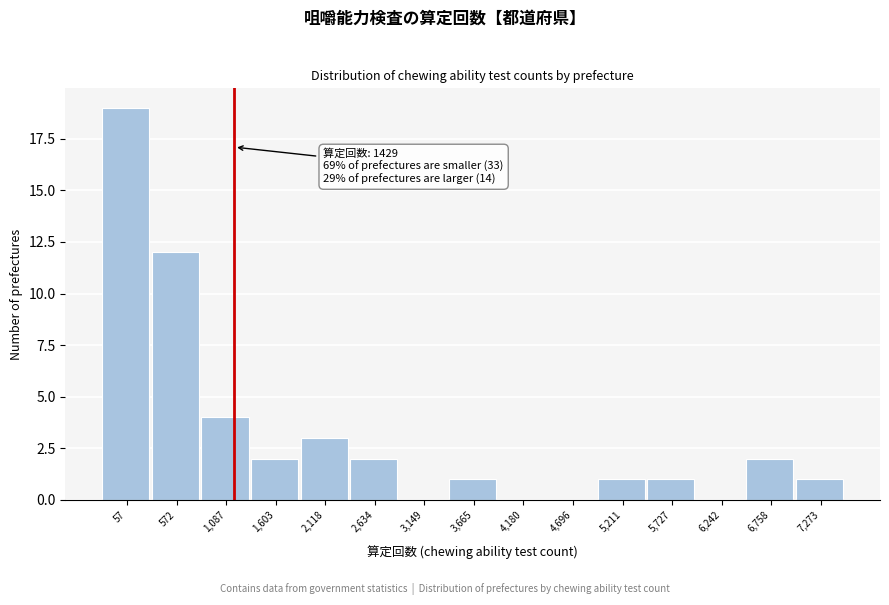

Reading right to left, transcribe all the data shown in this chart.

7,273=1	6,758=2	6,242=0	5,727=1	5,211=1	4,696=0	4,180=0	3,665=1	3,149=0	2,634=2	2,118=3	1,603=2	1,087=4	572=12	57=19